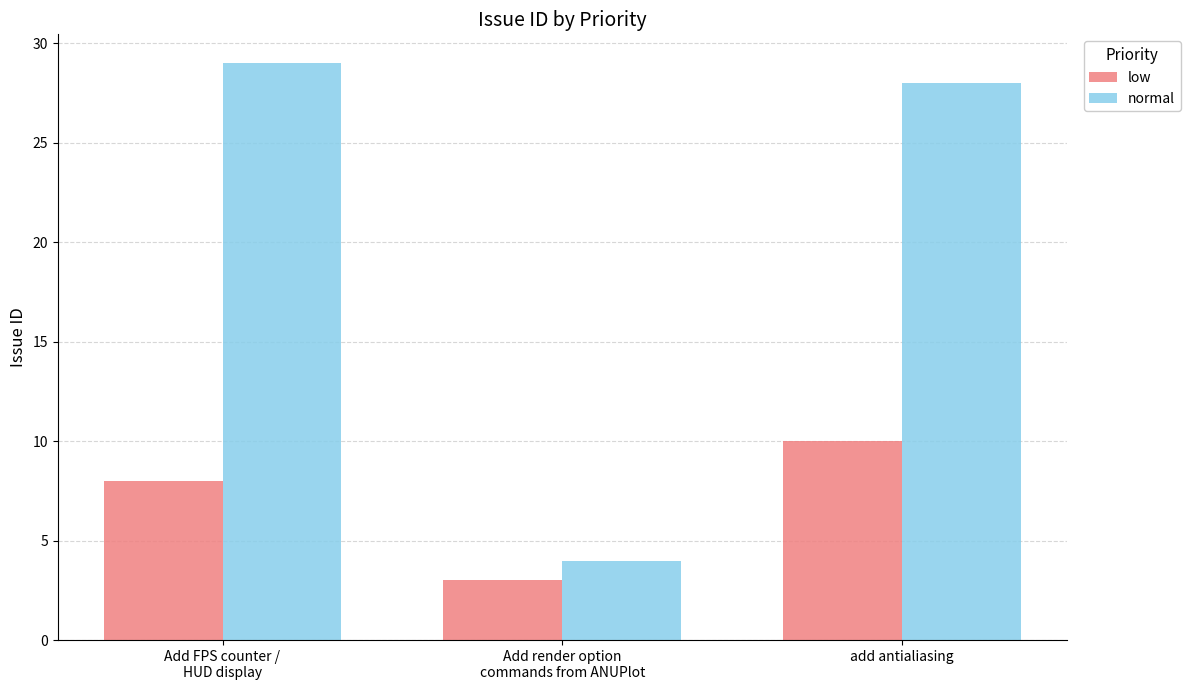

What is the spread (max minus min) of values at Add render option
commands from ANUPlot?

1